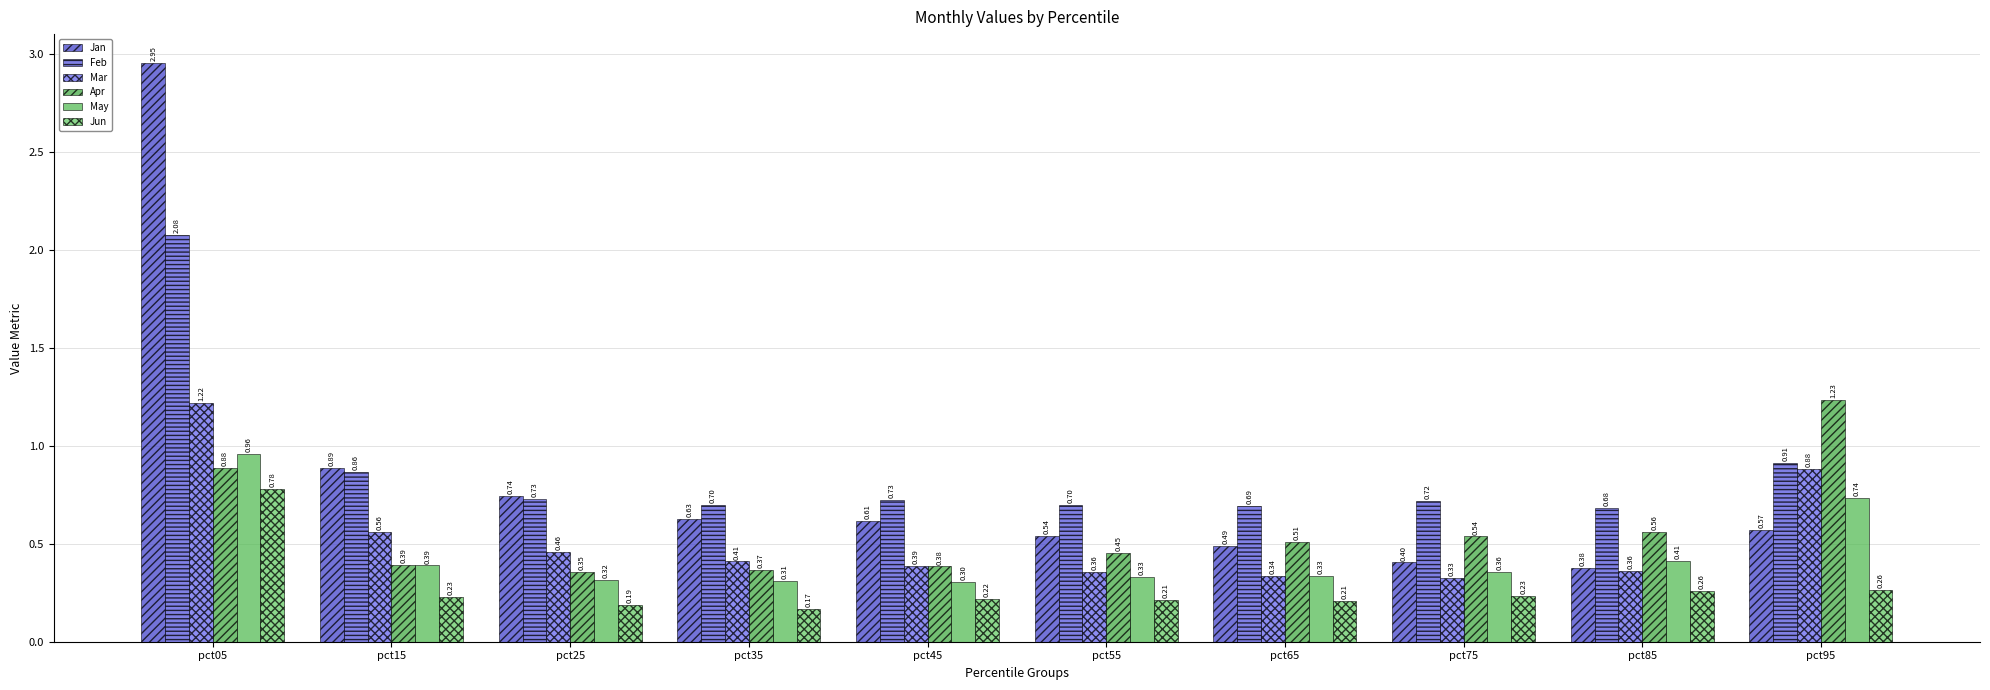

Is it true that Apr equals 1.2 at pct95?

True